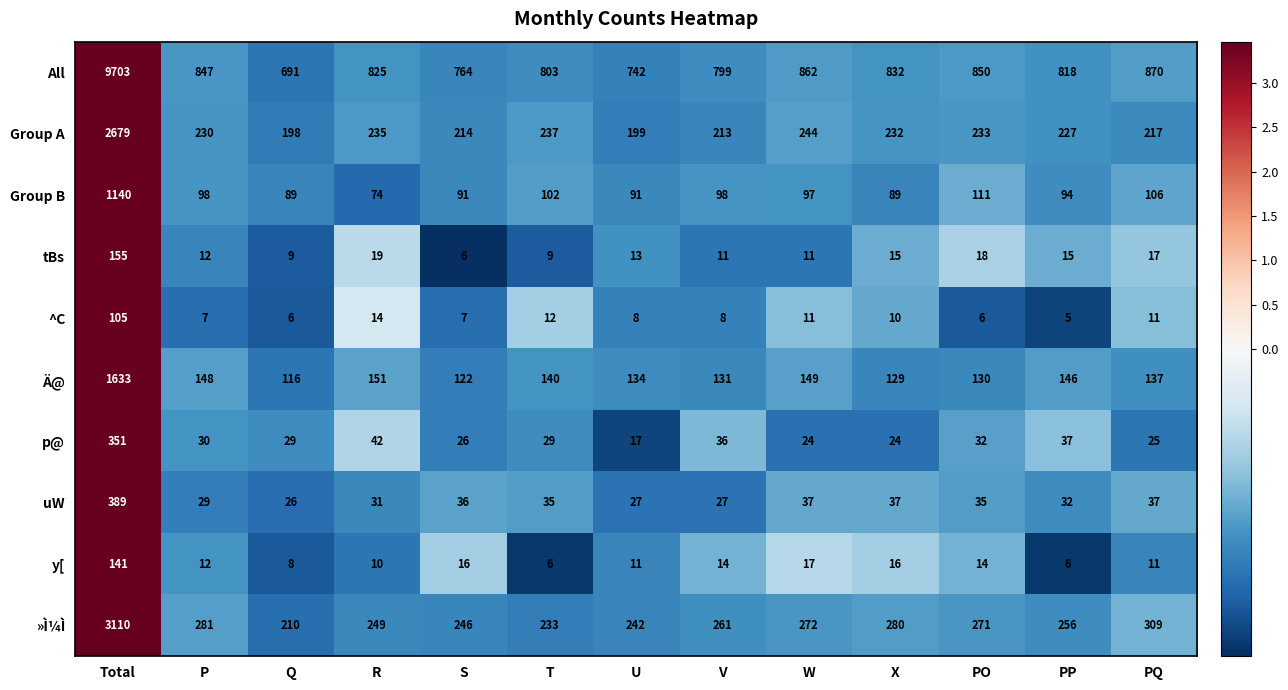

True or false: »Ì¼Ì has a value of 249 at R.

True